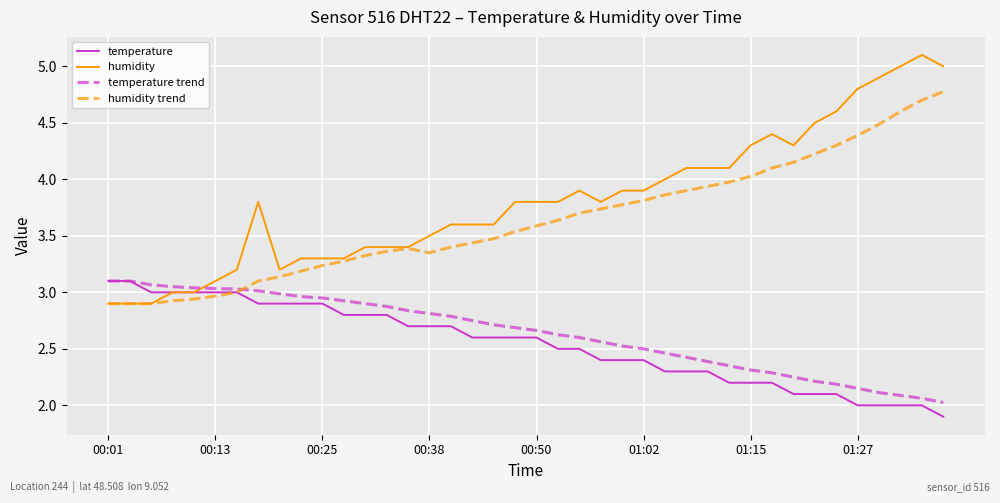

Which series has the widest spread of values?

humidity